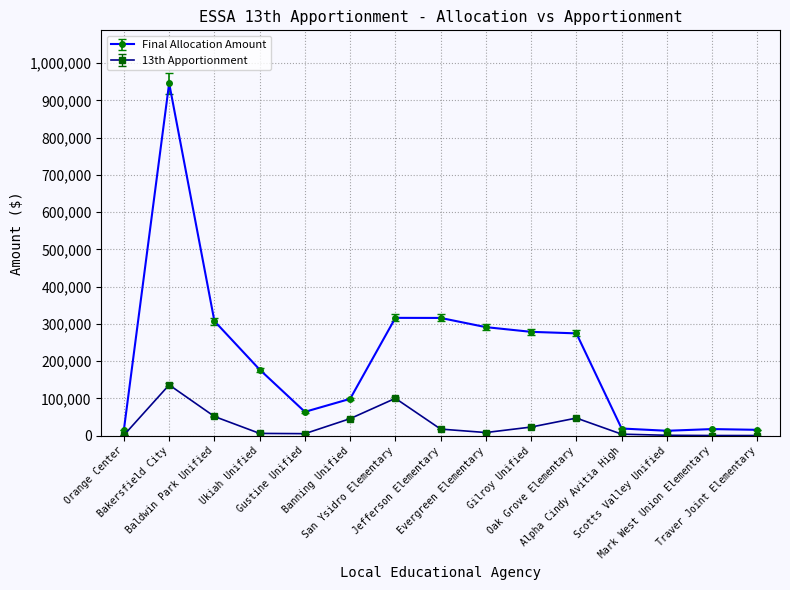

How many distinct data groups are displayed?

2